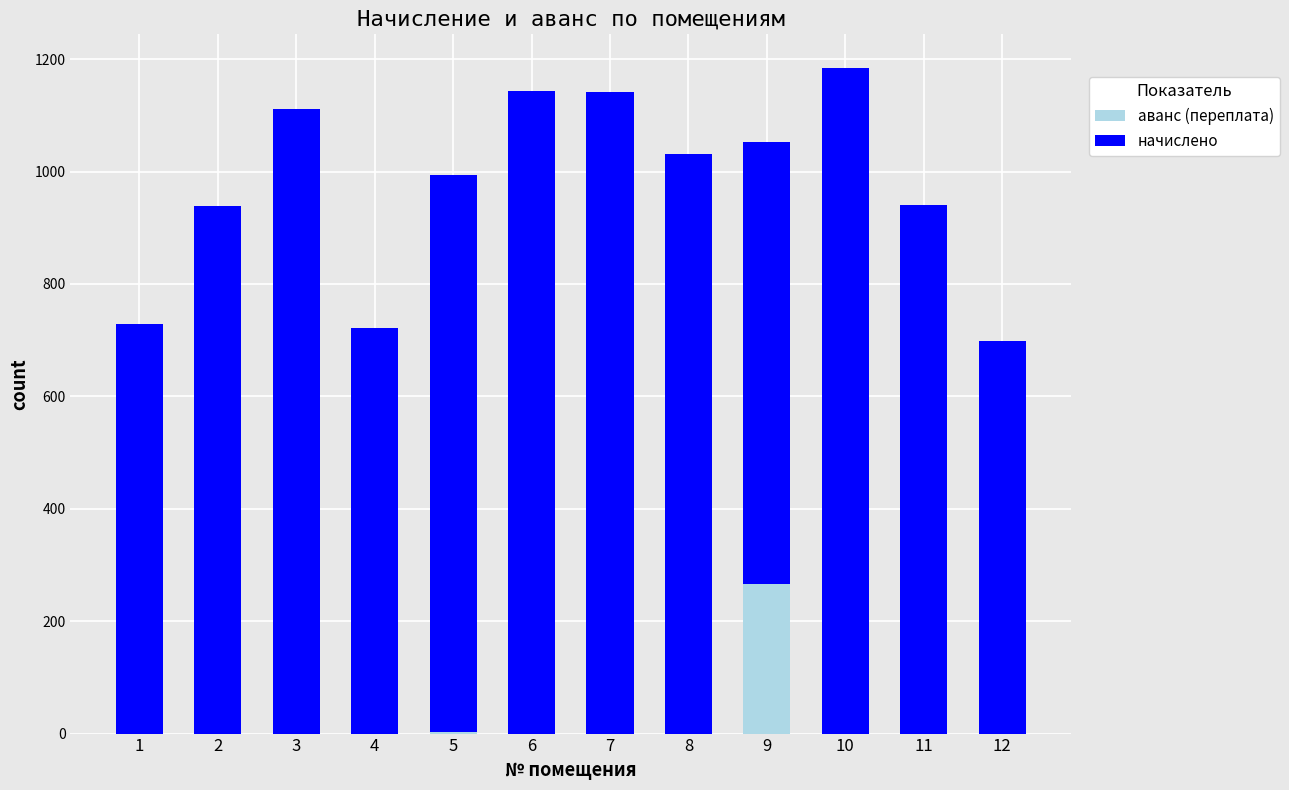

Count the number of data series in this chart.

2